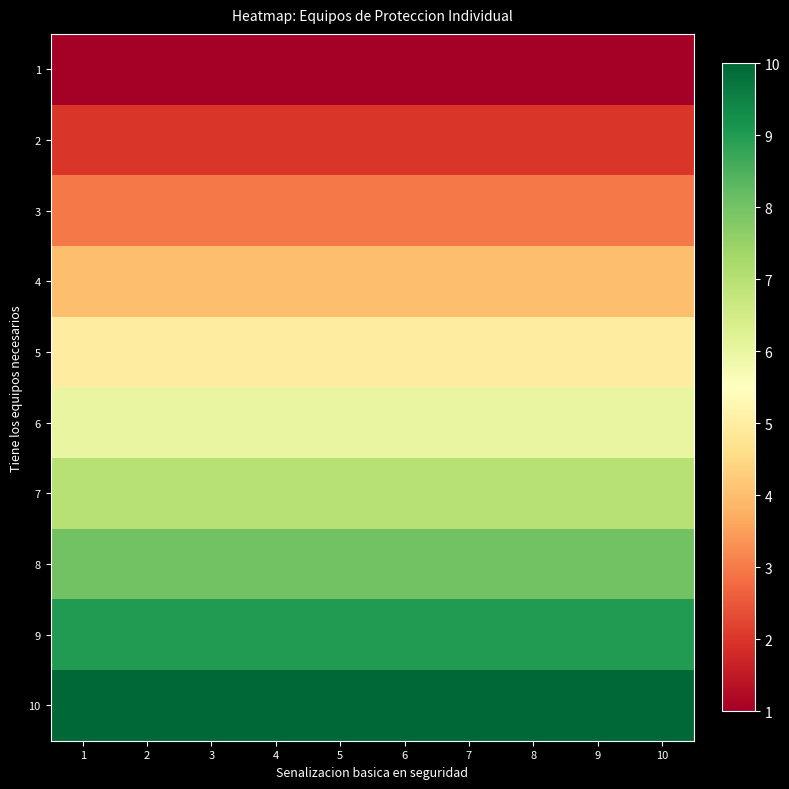

At how many categories does at least one series exceed 2?

10